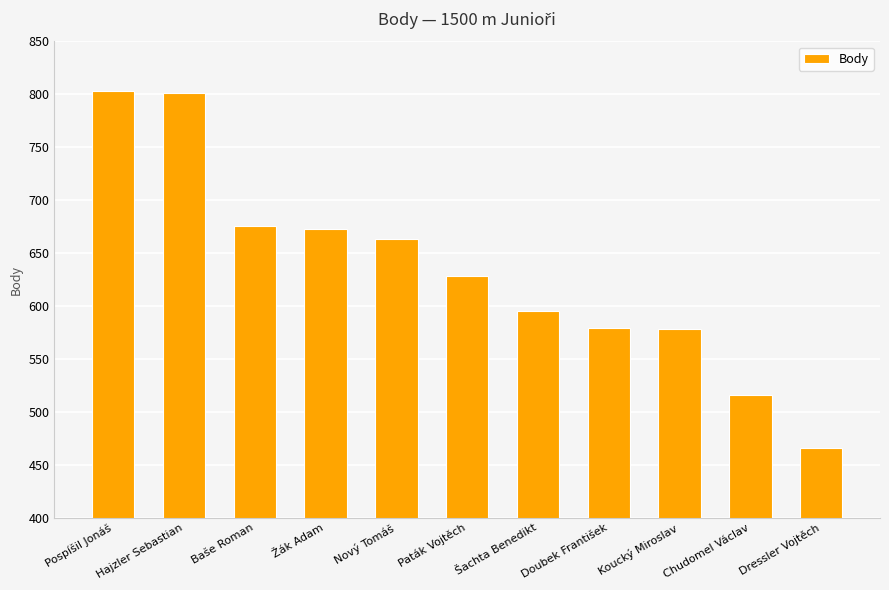

What position from the left is Chudomel Václav?

10